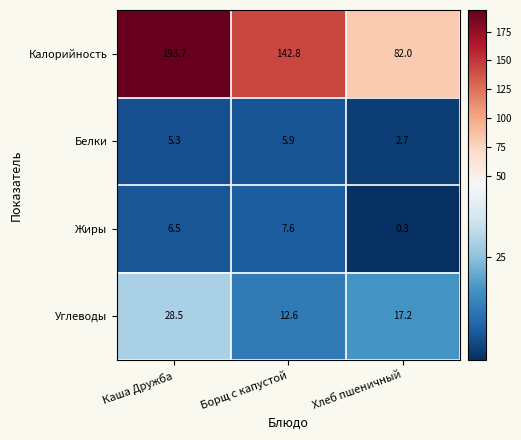

At how many categories does at least one series exceed 91?

2